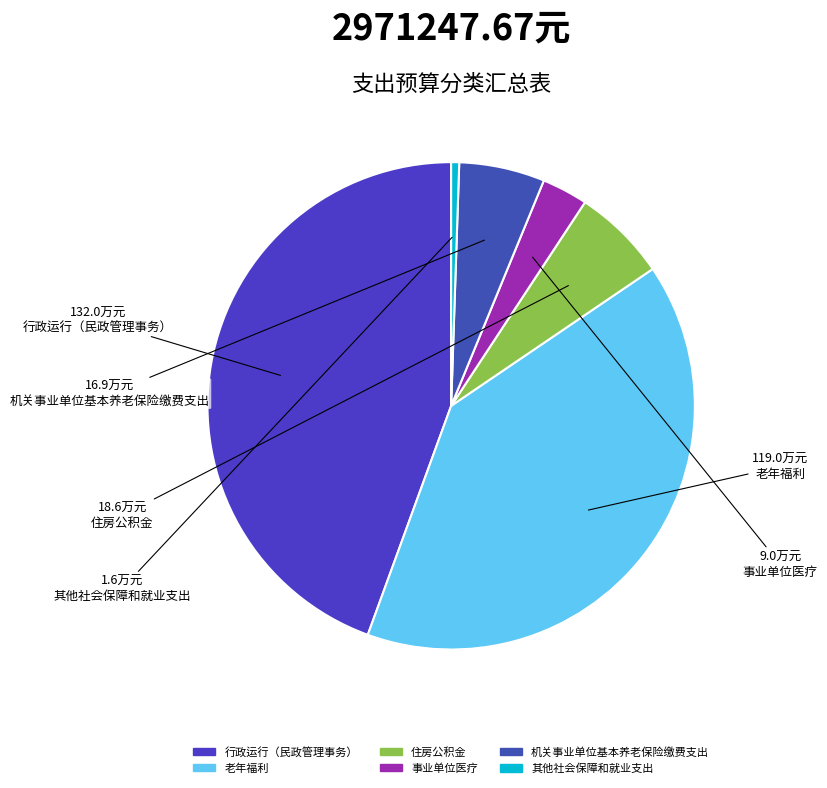

True or false: 其他社会保障和就业支出 accounts for 1% of the total.

True